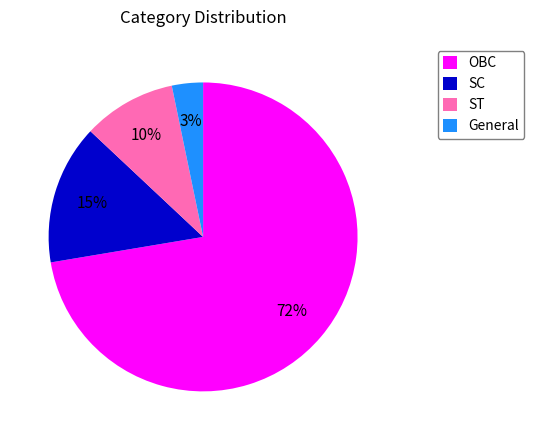

True or false: ST accounts for 10% of the total.

True